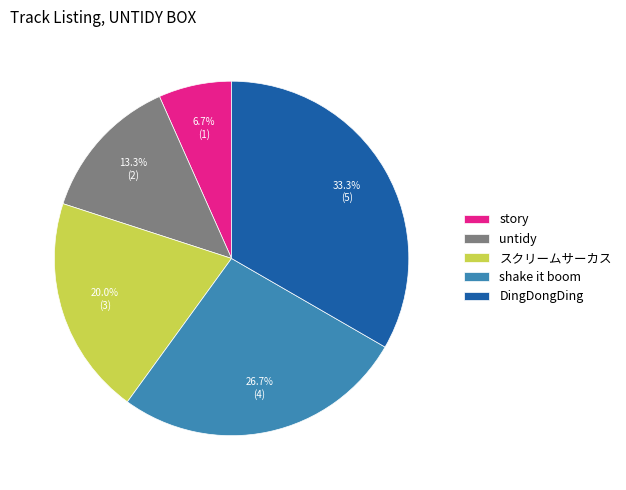

Which slice is the smallest?

story